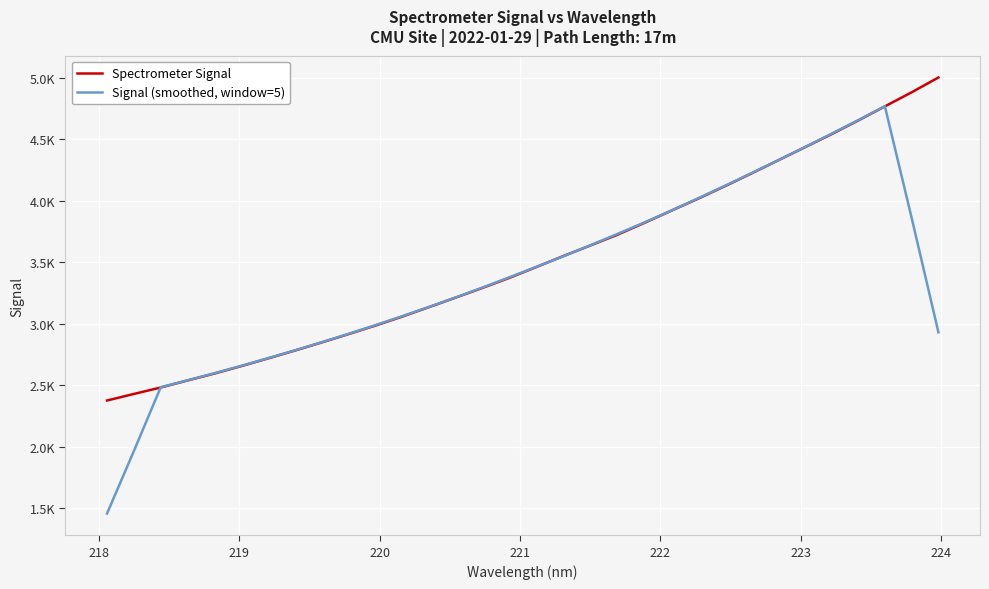

What are all the series names shown in the legend?

Spectrometer Signal, Signal (smoothed, window=5)